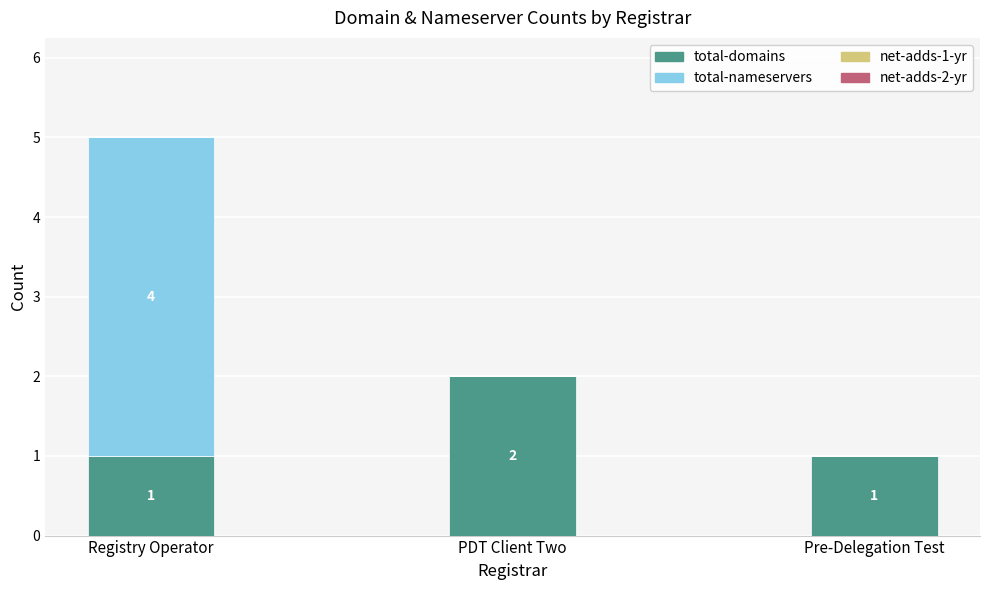

The total-domains series shows 1 at PDT Client Two. True or false?

False